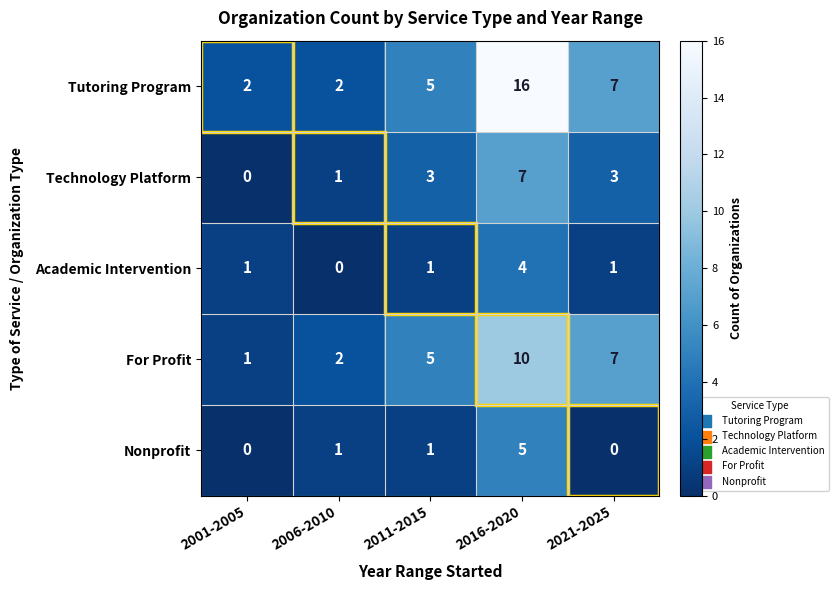

What is the greatest value displayed?

16